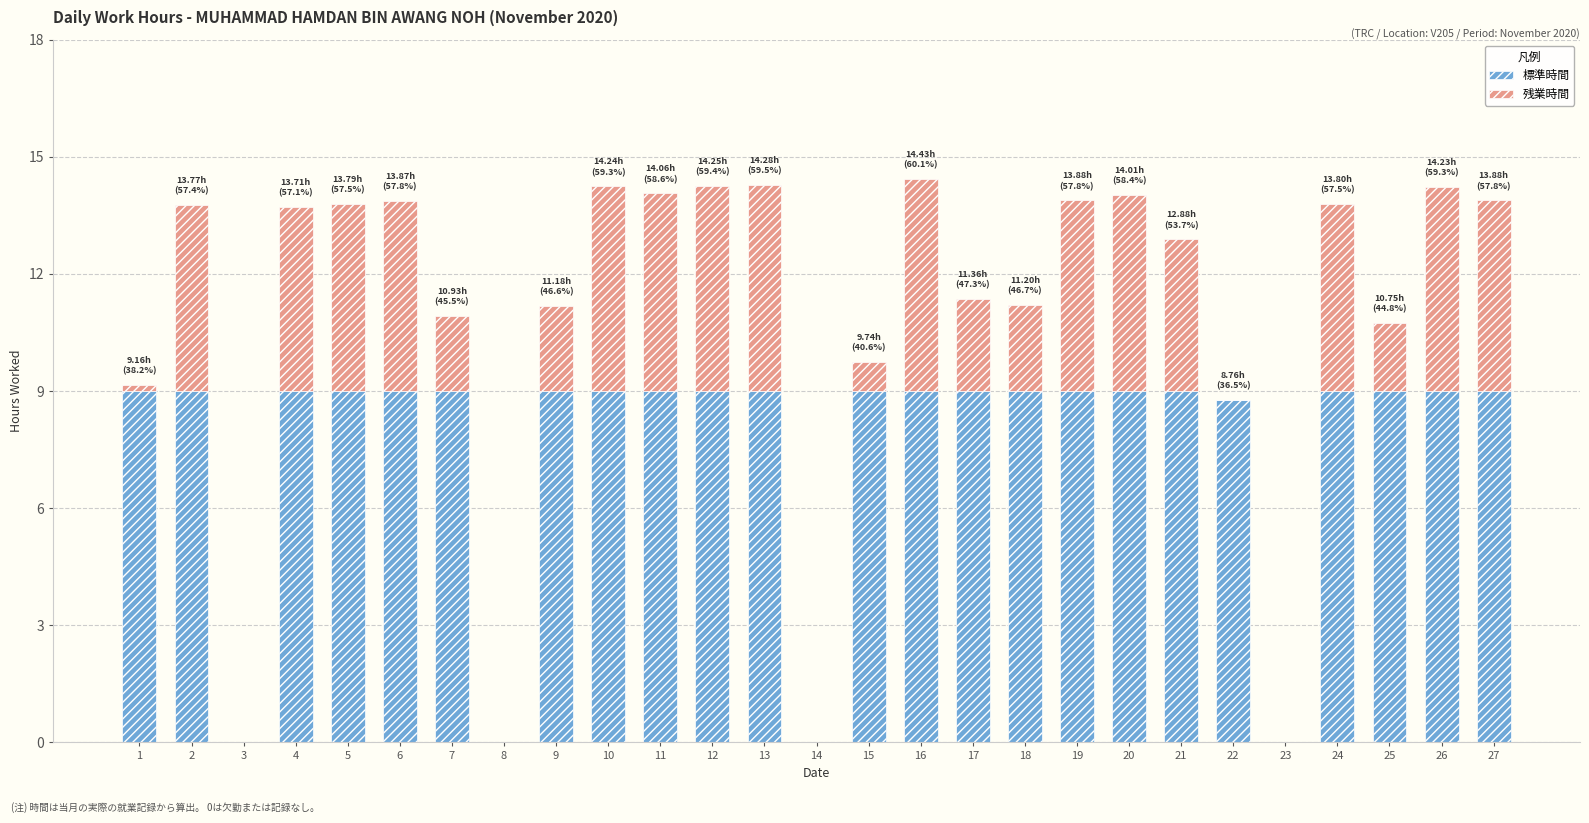

True or false: 標準時間 has a value of 2.5 at 1.

False